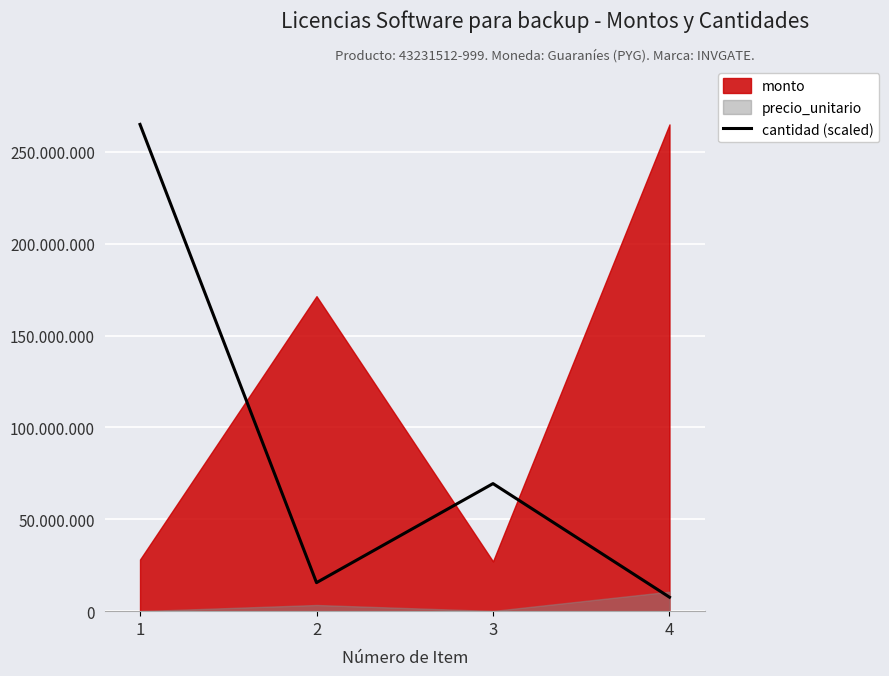

How many values are below 69424034?

2